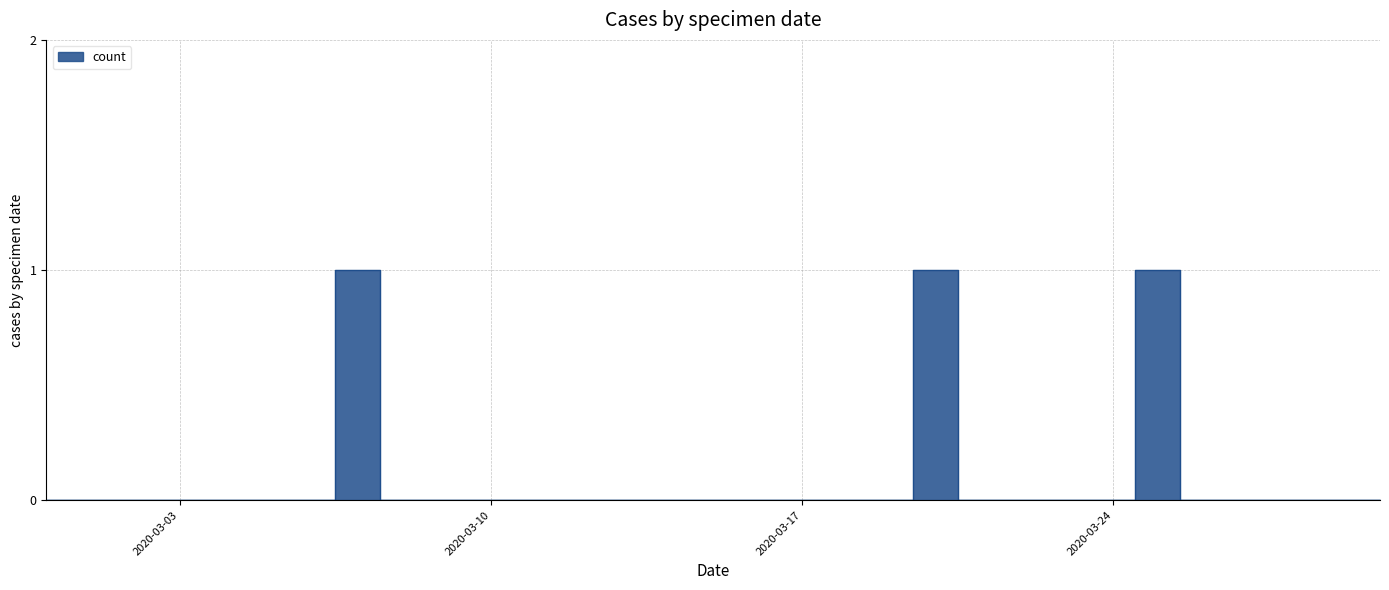

True or false: the data shows 0 at 2020-03-04.

True